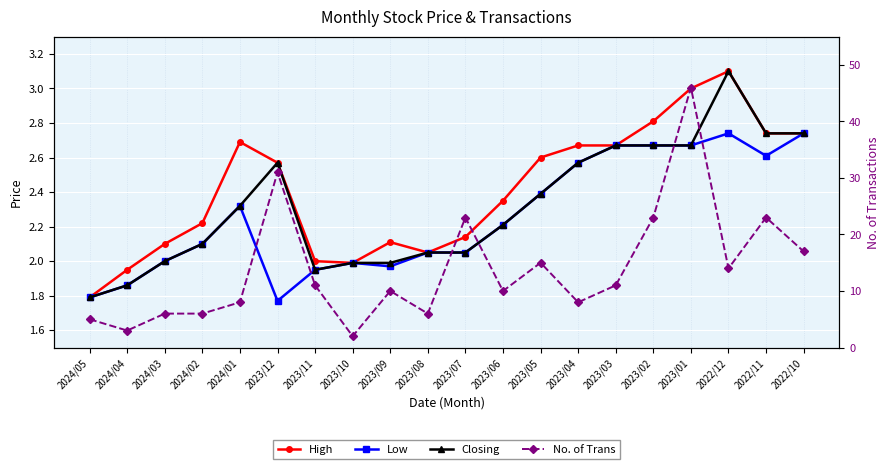

Between 2022/11 and 2023/04, which is larger?

2022/11